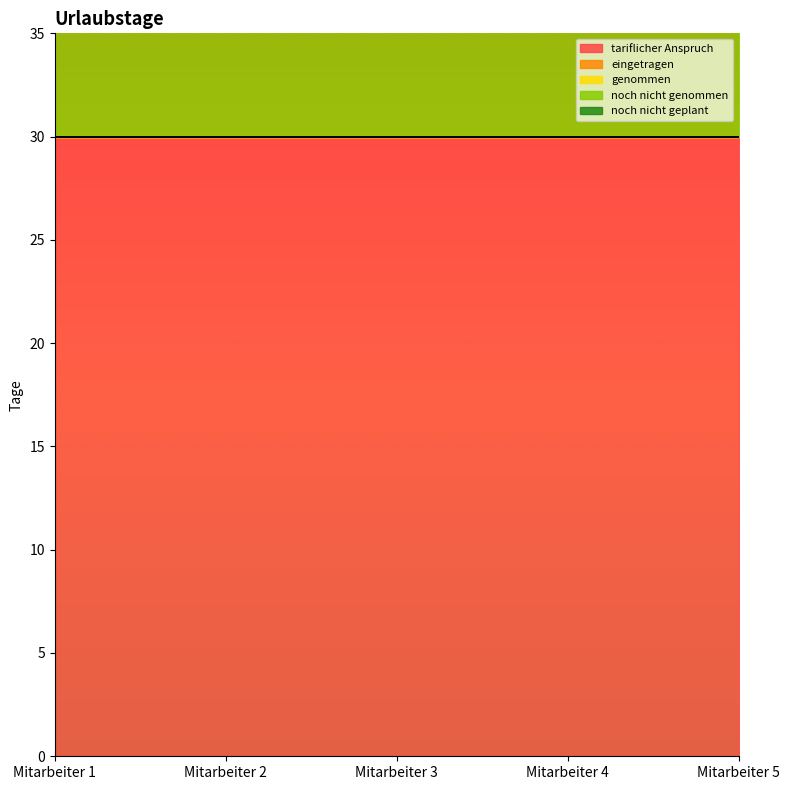

The value of noch nicht genommen at Mitarbeiter 4 is 50. True or false?

False